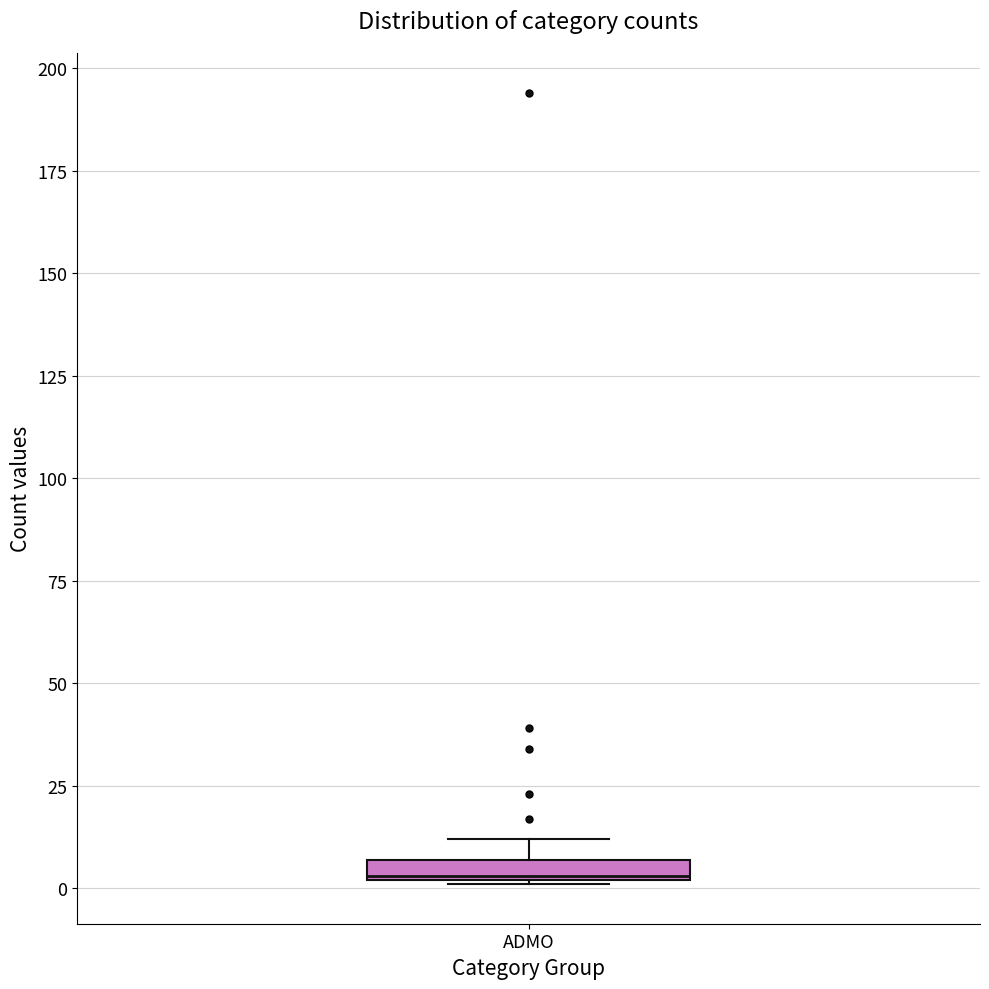

Where is the lower edge of the box for ADMO on the y-axis? The values are not printed on the chart, so give them approximately, as read against the axis.

0